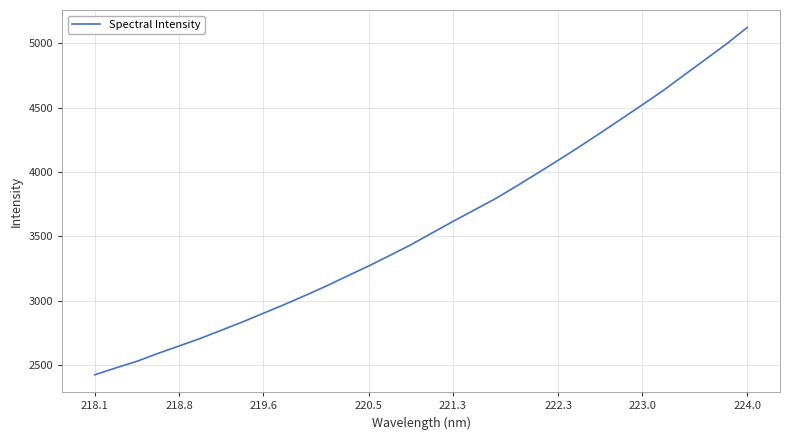

True or false: there are more than 2 points higher than both neighbors.

False